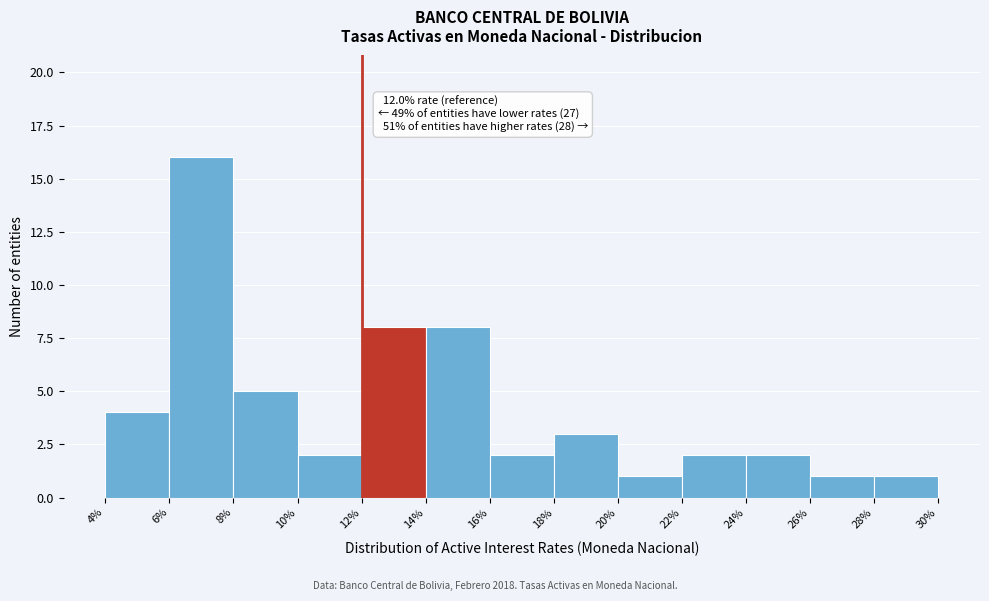

Which range on the x-axis has the tallest bar?

6% to 8%